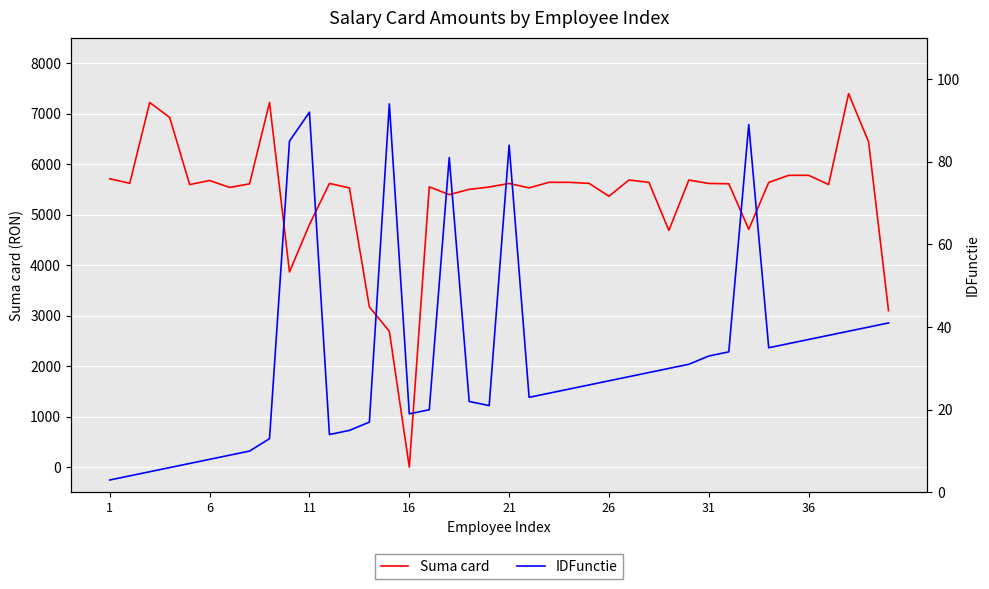

What is the highest value of the Suma card series?

7394